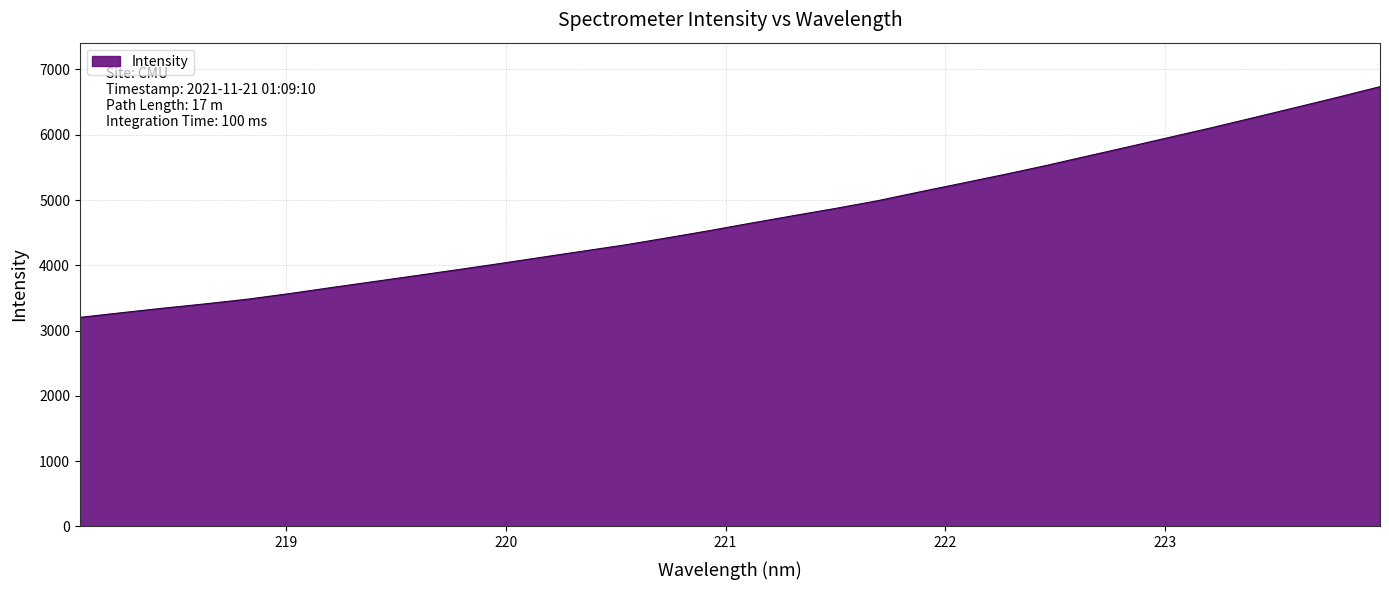

What is the difference between the maximum and minimum values?

3534.3